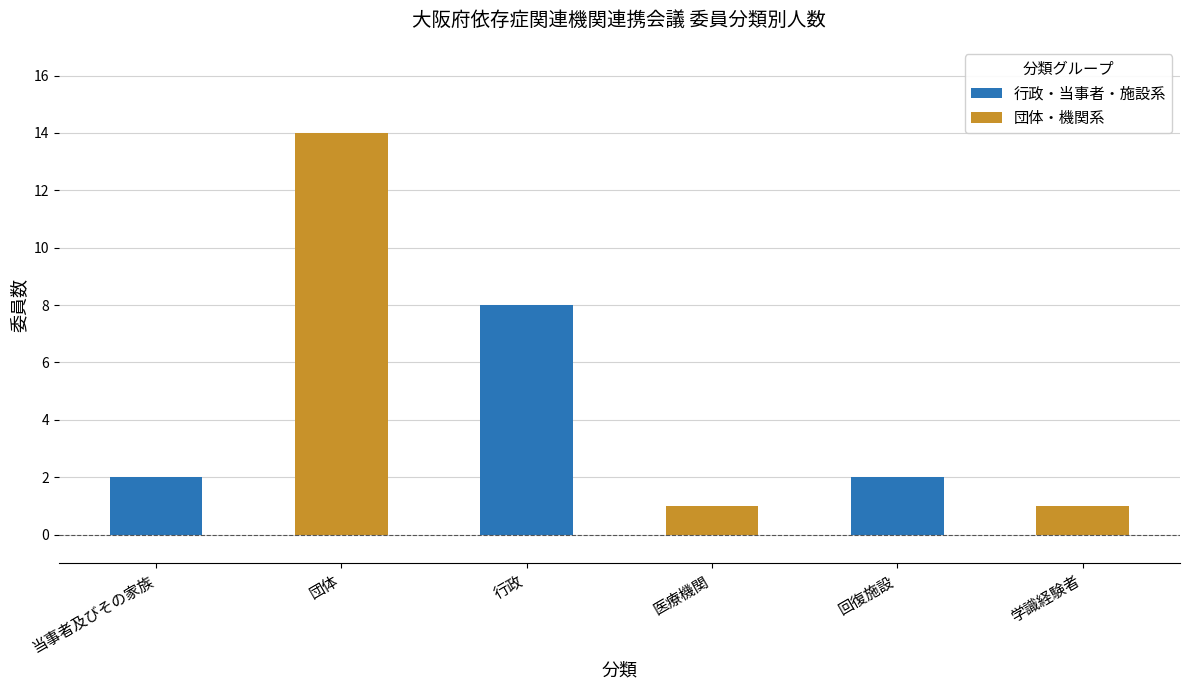

The 行政・当事者・施設系 series shows 1 at 当事者及びその家族. True or false?

False